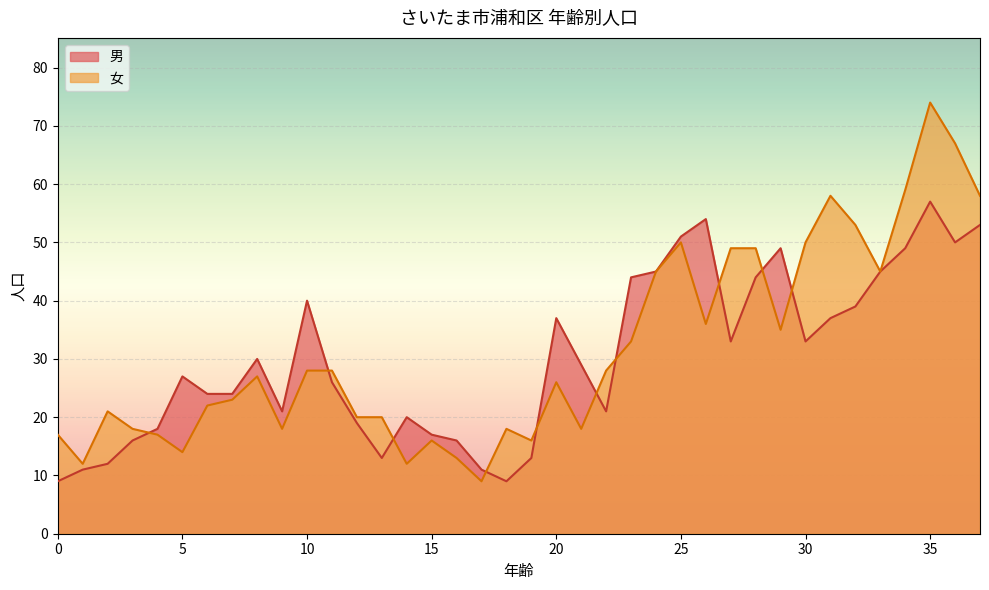

Reading right to left, transcribe all the data shown in this chart.

男: 53	50	57	49	45	39	37	33	49	44	33	54	51	45	44	21	29	37	13	9	11	16	17	20	13	19	26	40	21	30	24	24	27	18	16	12	11	9
女: 58	67	74	59	45	53	58	50	35	49	49	36	50	45	33	28	18	26	16	18	9	13	16	12	20	20	28	28	18	27	23	22	14	17	18	21	12	17